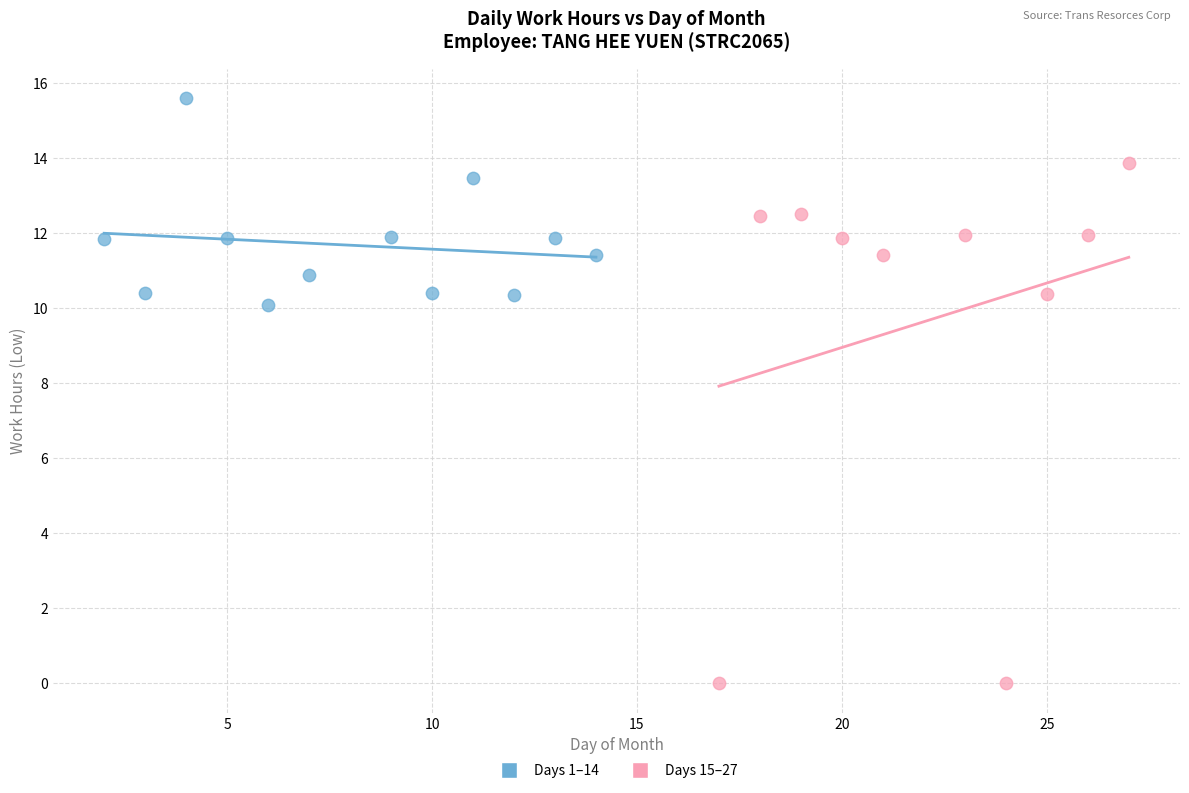

Which series contains the highest Y value?

Days 1–14